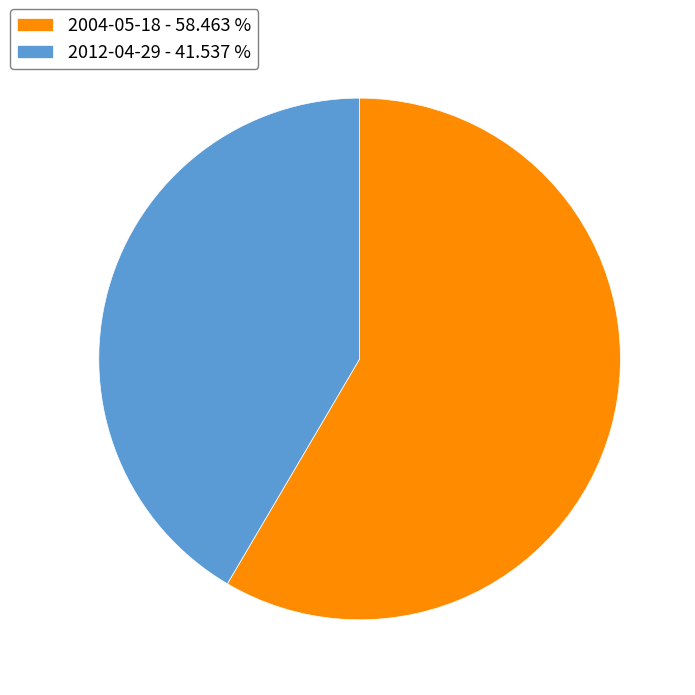

Is 2012-04-29 the majority of the pie?

No